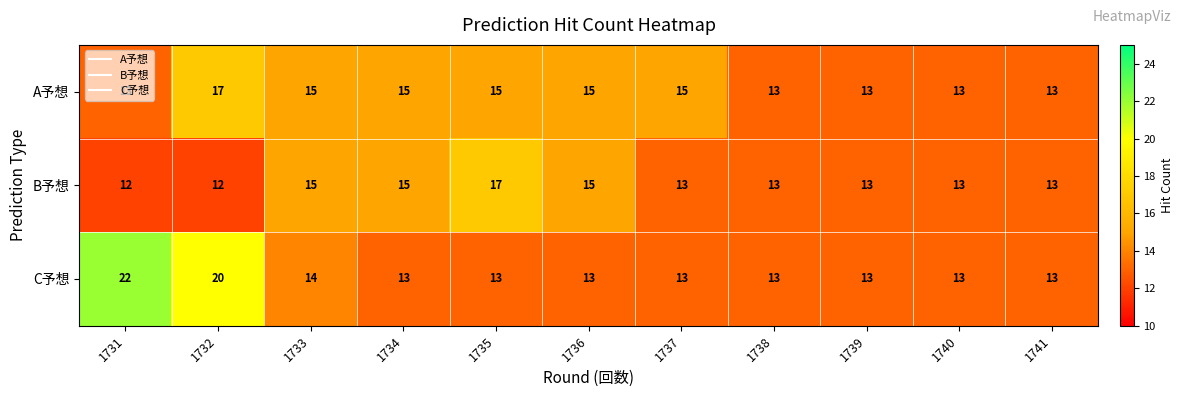

How many B予想 values are between 13 and 15?

8